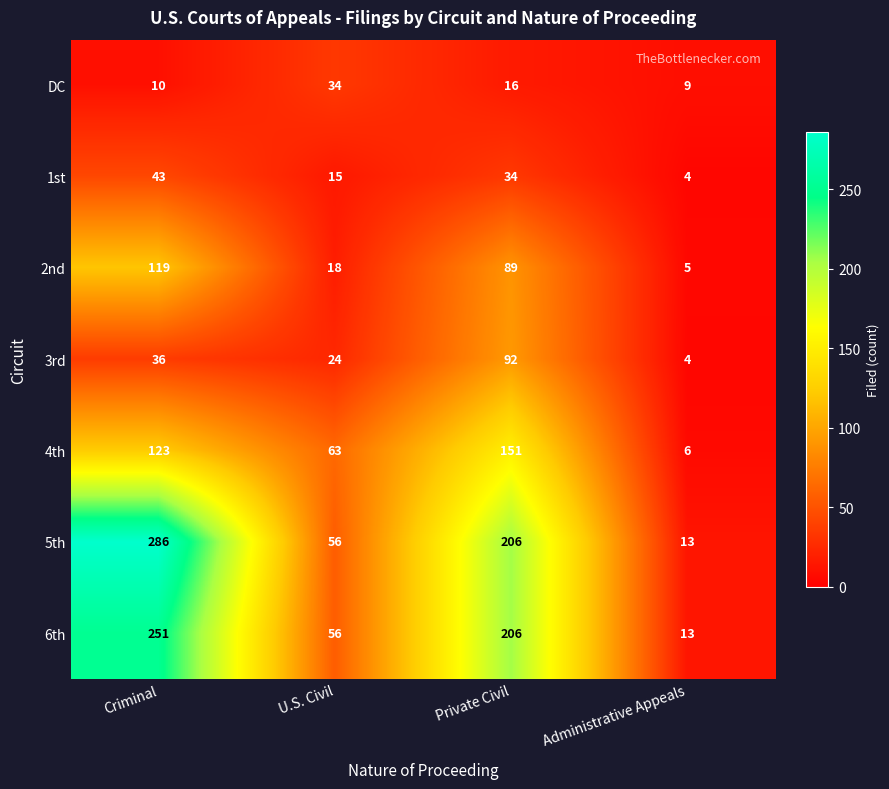

Reading left to right, list all the values displayed in this chart.

DC: Criminal=10	U.S. Civil=34	Private Civil=16	Administrative Appeals=9
1st: Criminal=43	U.S. Civil=15	Private Civil=34	Administrative Appeals=4
2nd: Criminal=119	U.S. Civil=18	Private Civil=89	Administrative Appeals=5
3rd: Criminal=36	U.S. Civil=24	Private Civil=92	Administrative Appeals=4
4th: Criminal=123	U.S. Civil=63	Private Civil=151	Administrative Appeals=6
5th: Criminal=286	U.S. Civil=56	Private Civil=206	Administrative Appeals=13
6th: Criminal=251	U.S. Civil=56	Private Civil=206	Administrative Appeals=13